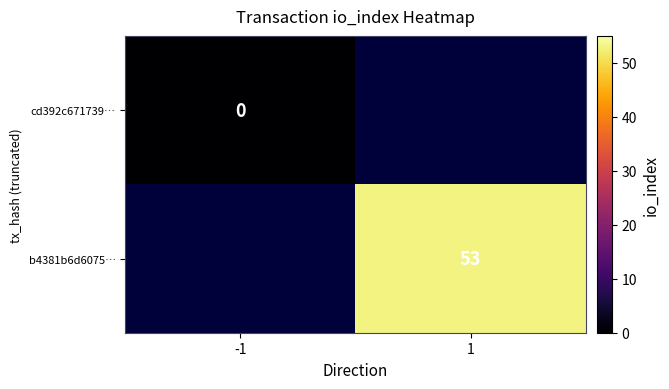

Is it true that b4381b6d6075… equals 53 at 1?

True